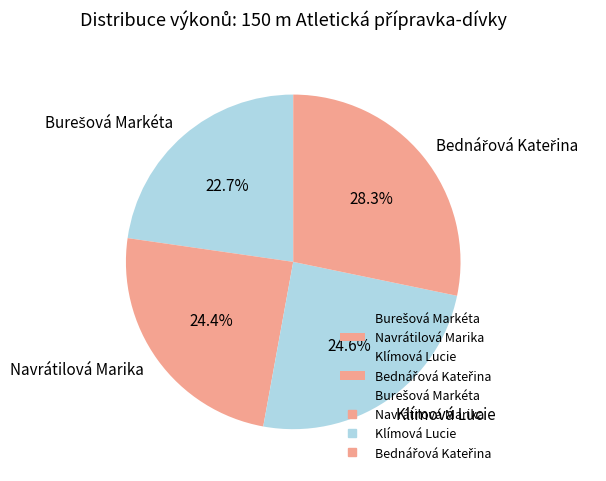

What portion of the pie excludes Klímová Lucie?

75.4%